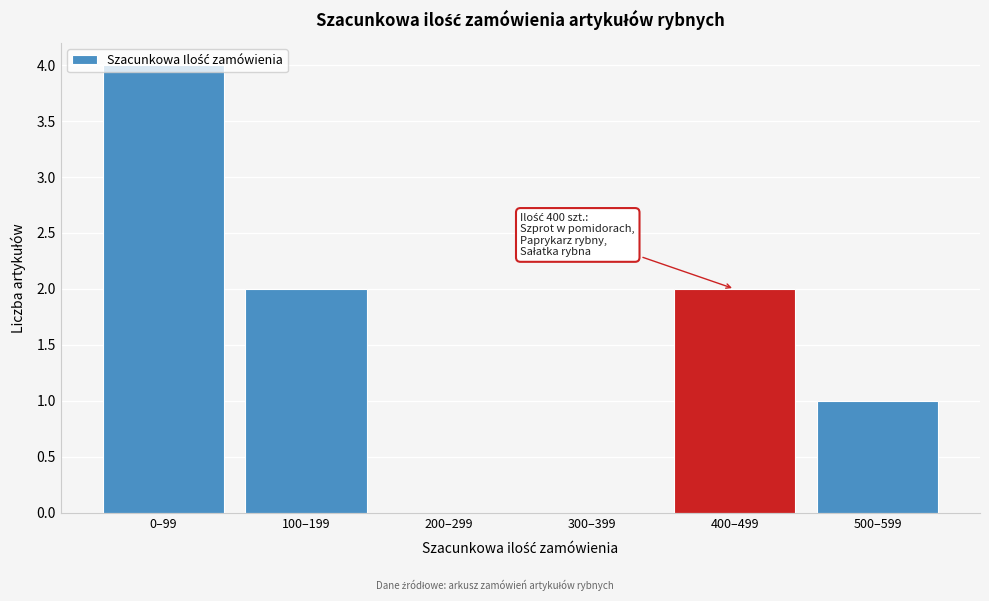

The value at 300–399 is 0. True or false?

True